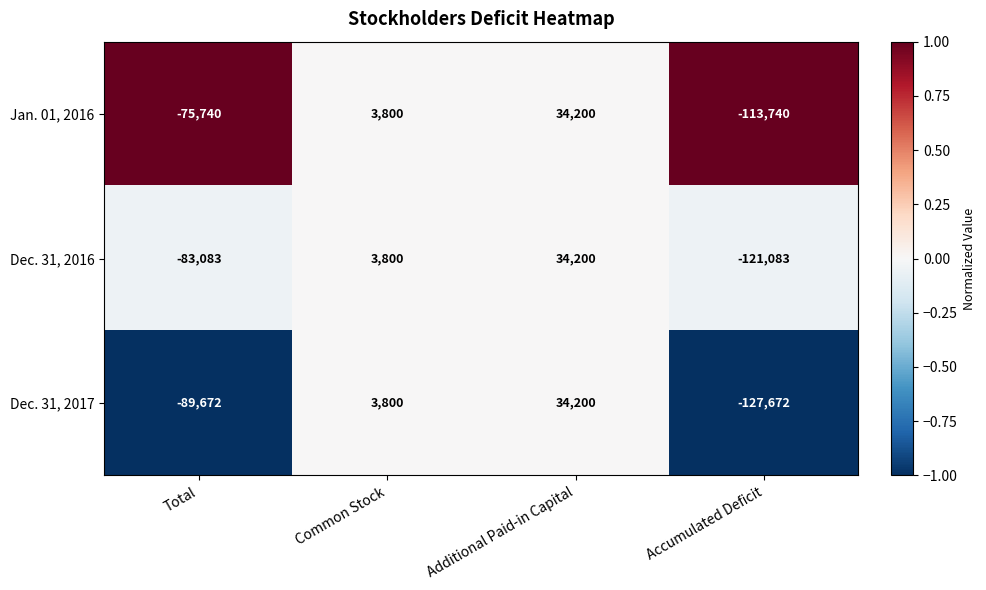

At which label is Dec. 31, 2016 closest to -43441?

Total